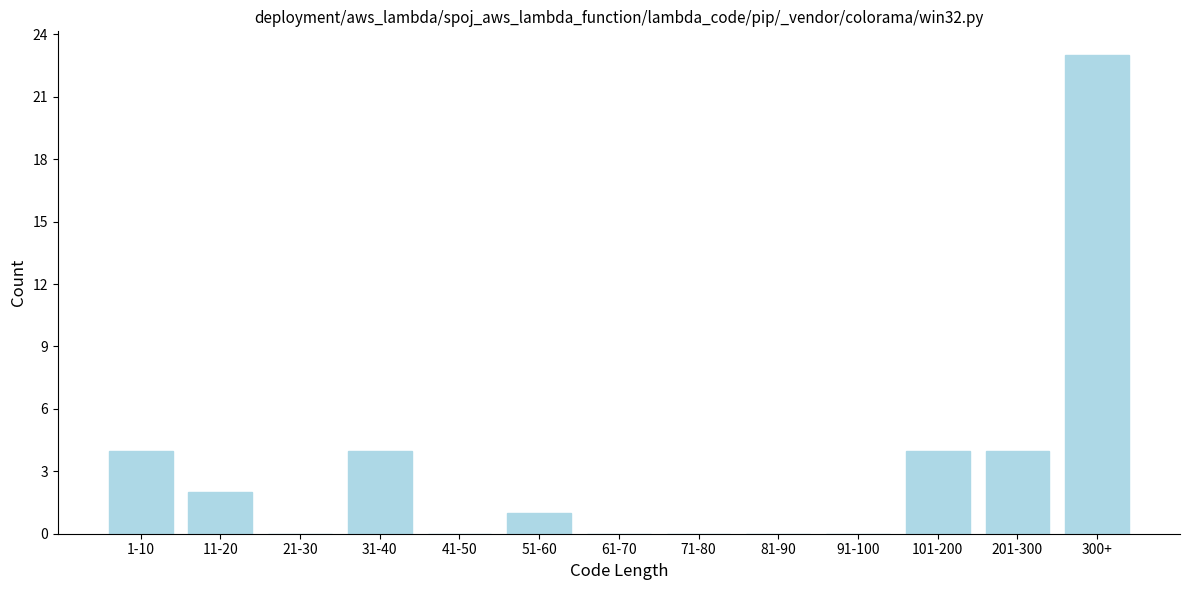

Reading right to left, extract all data points from this chart.

300+=23	201-300=4	101-200=4	91-100=0	81-90=0	71-80=0	61-70=0	51-60=1	41-50=0	31-40=4	21-30=0	11-20=2	1-10=4